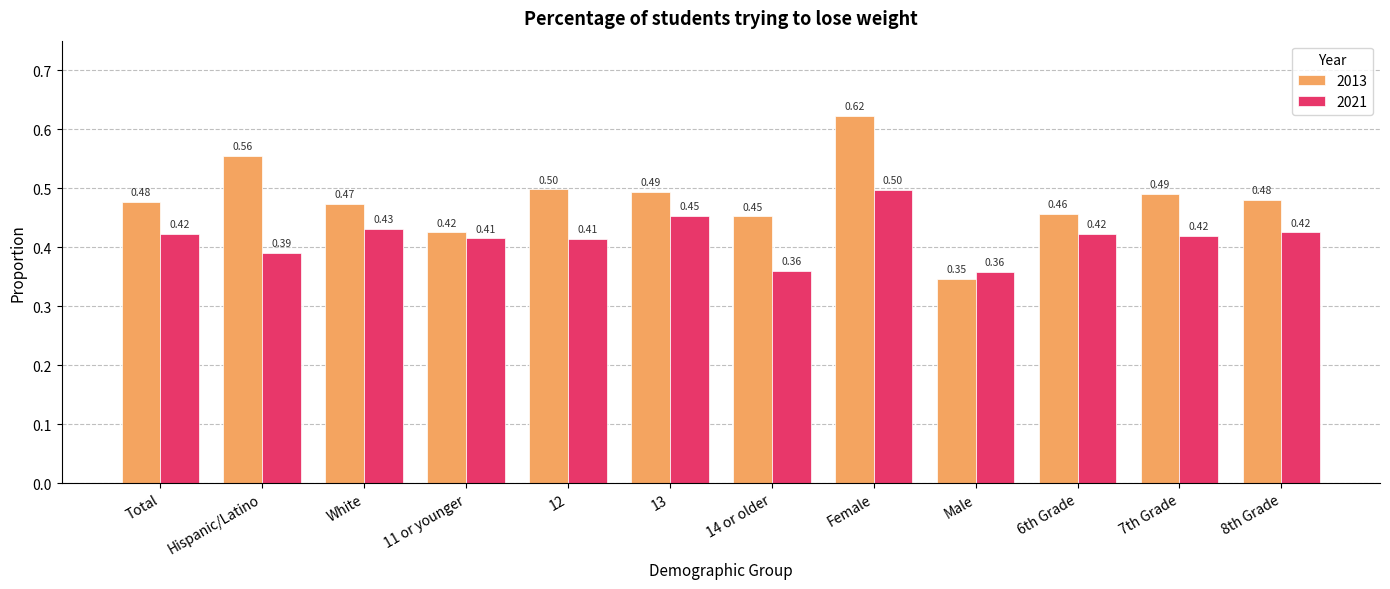

What is the sum of the 2021 values at Female and 6th Grade?

0.9